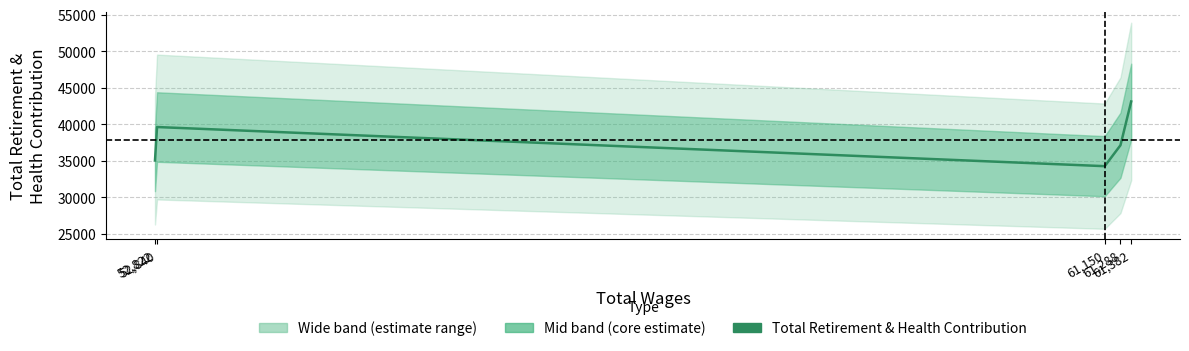

Where is the first local minimum?

61,150